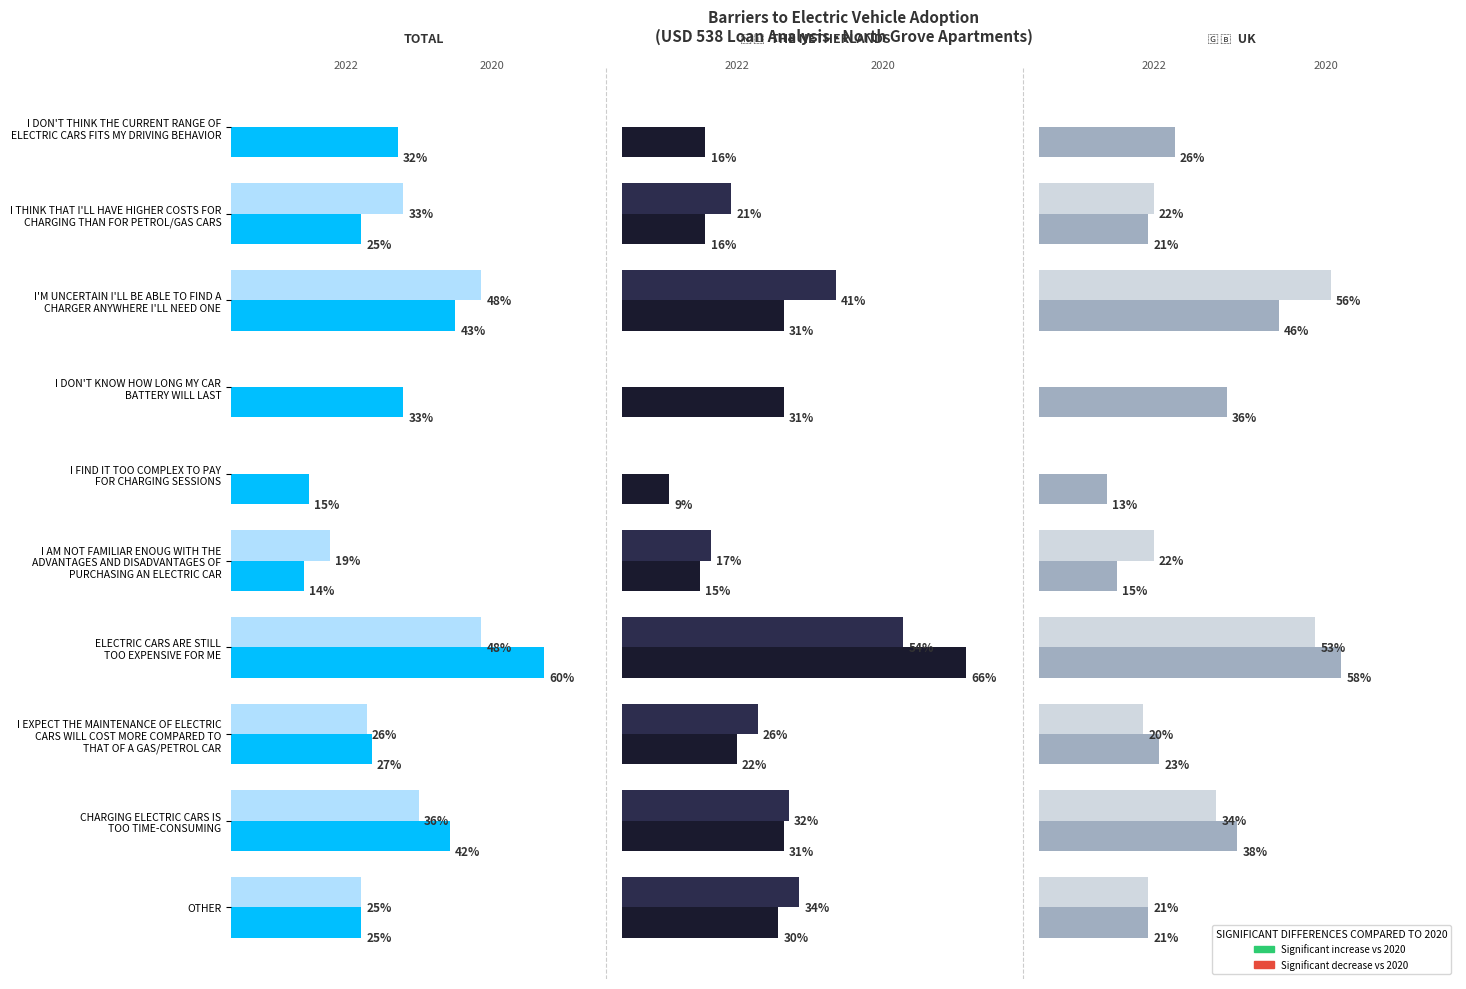

What is the value of the TOTAL 2020 bar at the 2nd from the left?

33